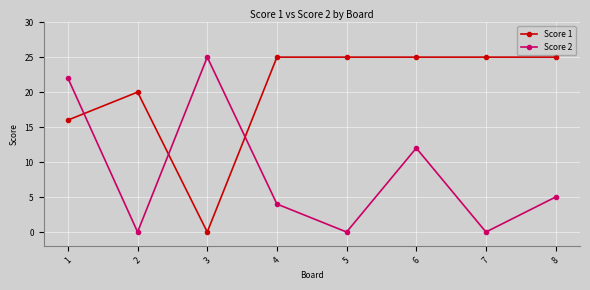

What is the value of the Score 1 point at the 2nd from the left?

20